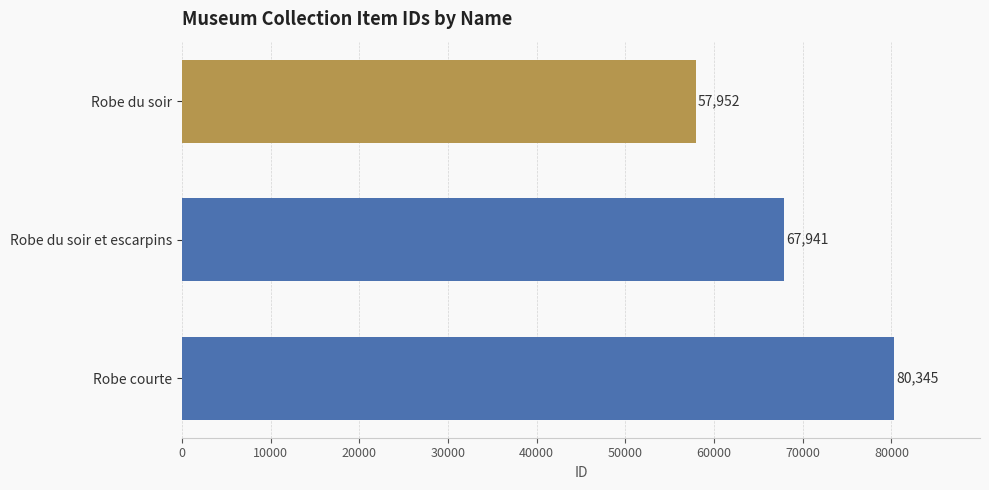

Count the number of data series in this chart.

1